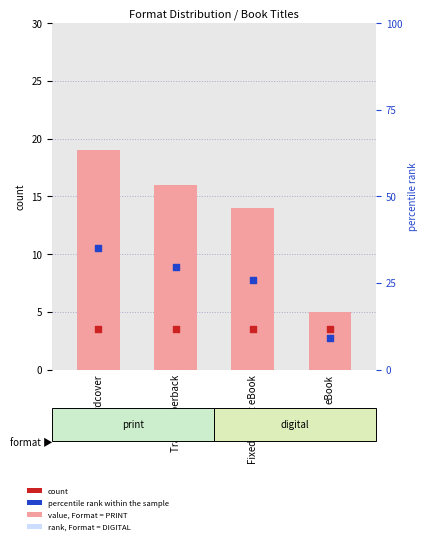

At how many categories does at least one series exceed 23?

3